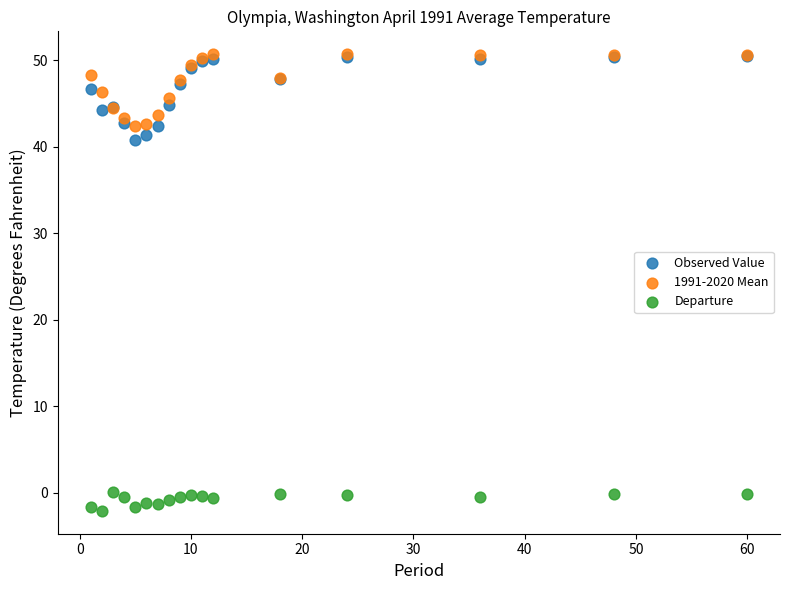

Across all series, what Y value is closest to 24?

40.8